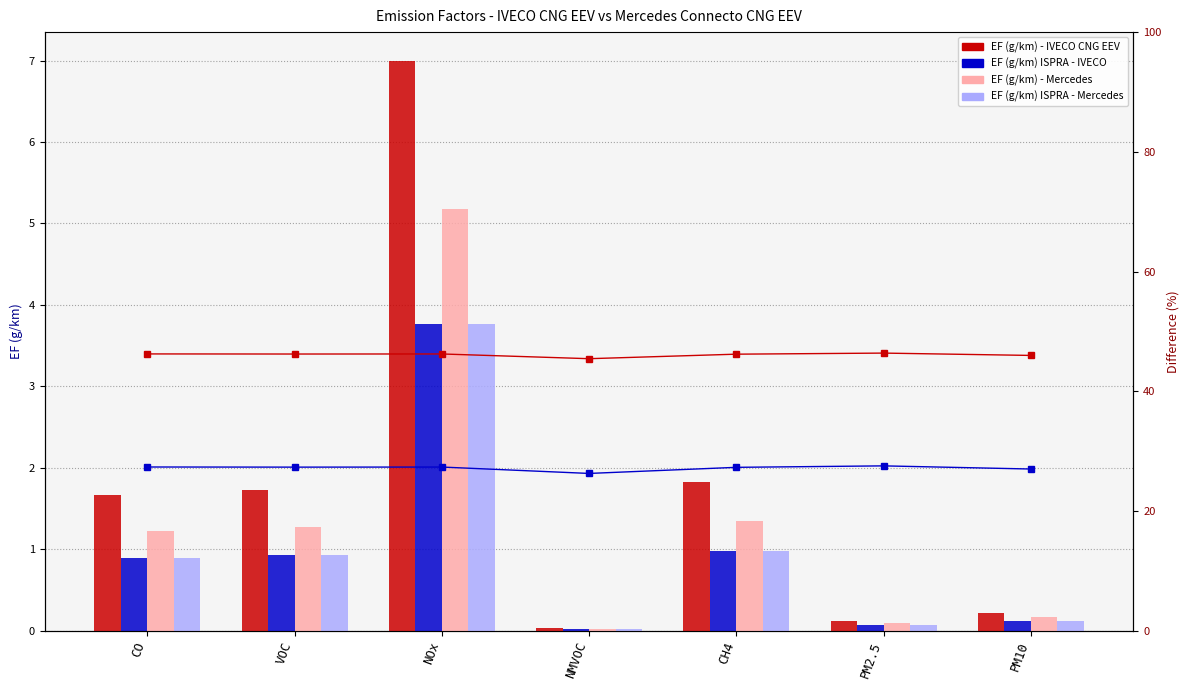

Reading left to right, list all the values displayed in this chart.

EF (g/km) - IVECO CNG EEV: CO=1.7	VOC=1.7	NOx=7.0	NMVOC=0.0	CH4=1.8	PM2.5=0.1	PM10=0.2
EF (g/km) ISPRA - IVECO: CO=0.9	VOC=0.9	NOx=3.8	NMVOC=0.0	CH4=1.0	PM2.5=0.1	PM10=0.1
EF (g/km) - Mercedes: CO=1.2	VOC=1.3	NOx=5.2	NMVOC=0.0	CH4=1.3	PM2.5=0.1	PM10=0.2
EF (g/km) ISPRA - Mercedes: CO=0.9	VOC=0.9	NOx=3.8	NMVOC=0.0	CH4=1.0	PM2.5=0.1	PM10=0.1
Difference% - IVECO: CO=46.2	VOC=46.2	NOx=46.2	NMVOC=45.4	CH4=46.2	PM2.5=46.4	PM10=46.0
Difference% - Mercedes: CO=27.3	VOC=27.3	NOx=27.3	NMVOC=26.3	CH4=27.3	PM2.5=27.5	PM10=27.0